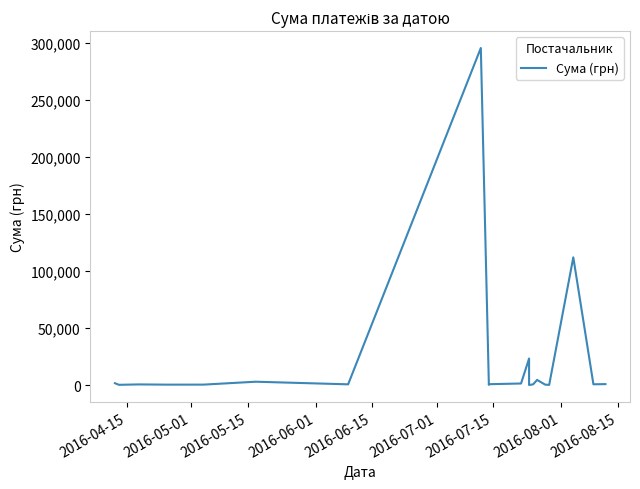

Count the number of categories in the chart.

20